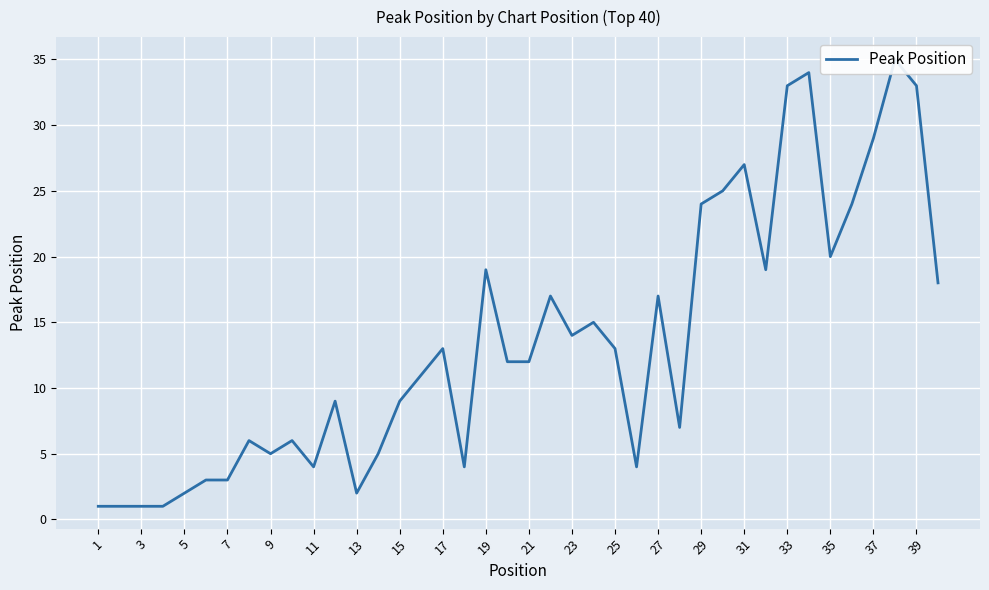

Which category has the lowest value across all series?

1